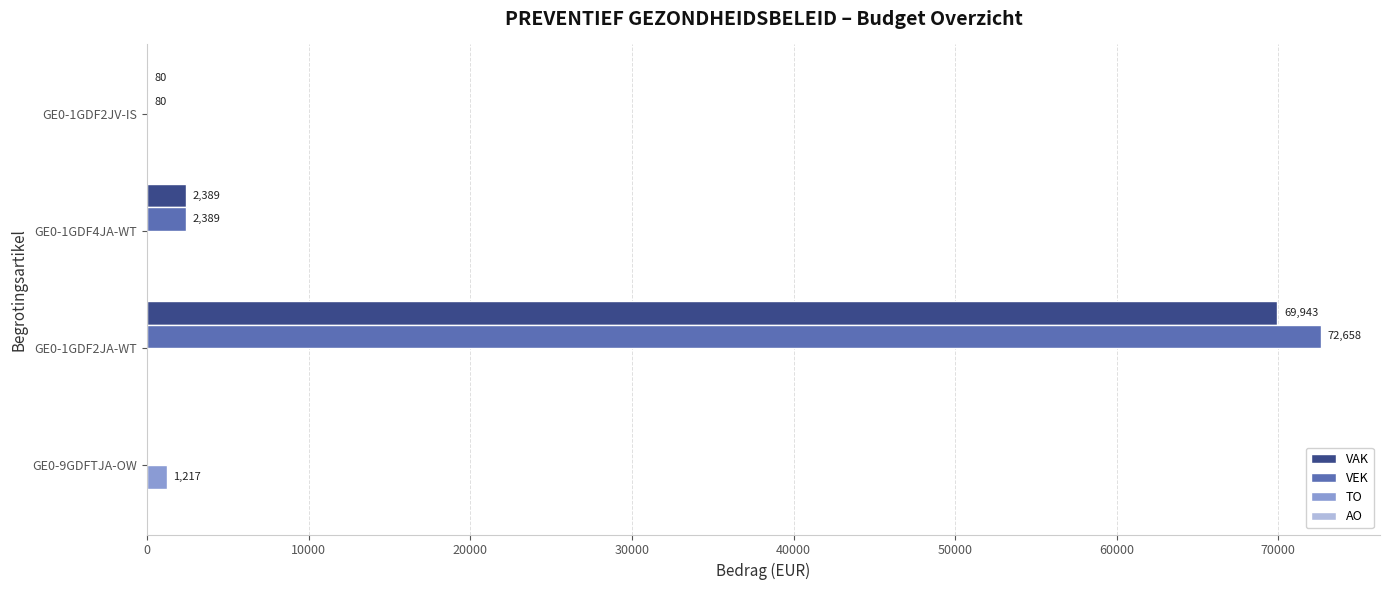

Which series has the widest spread of values?

VEK